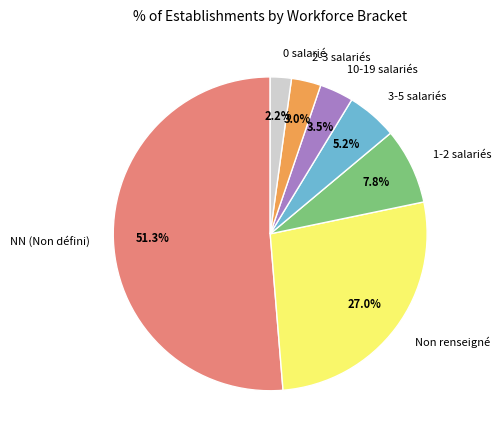

What is the smallest slice in the pie chart?

0 salarié